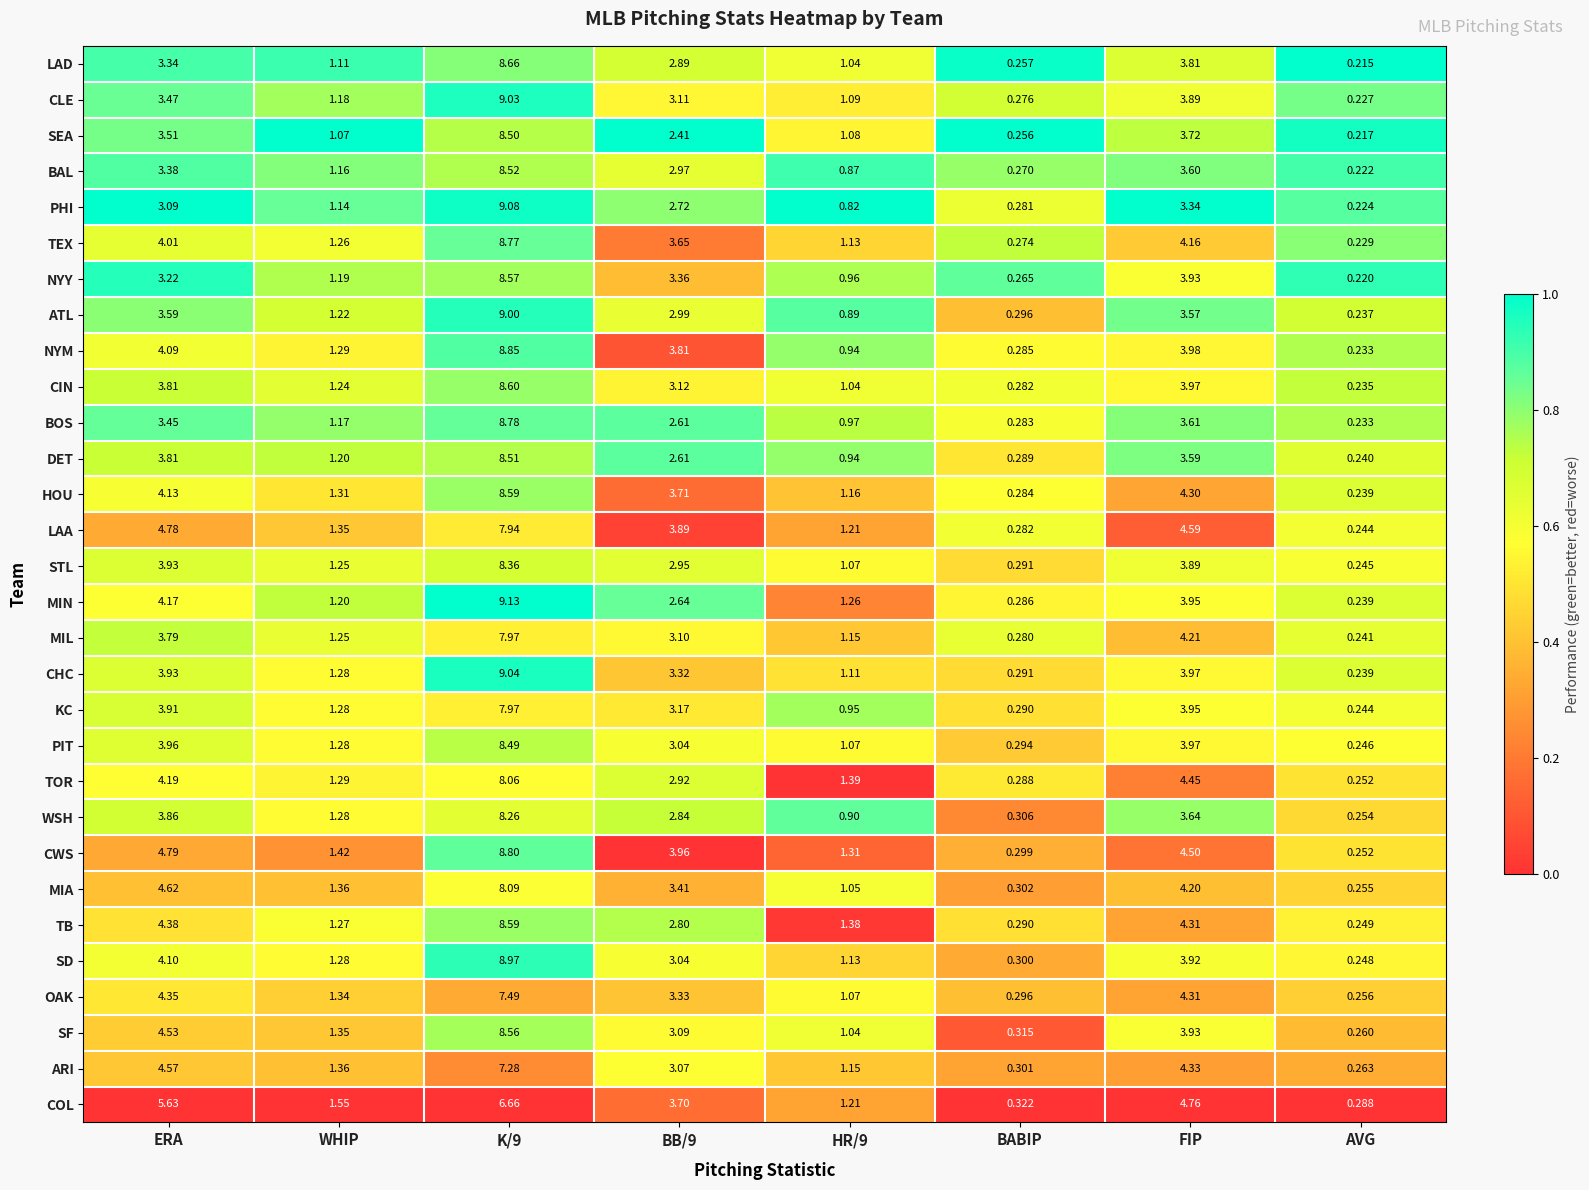

At which label does CHC first exceed 3?

ERA